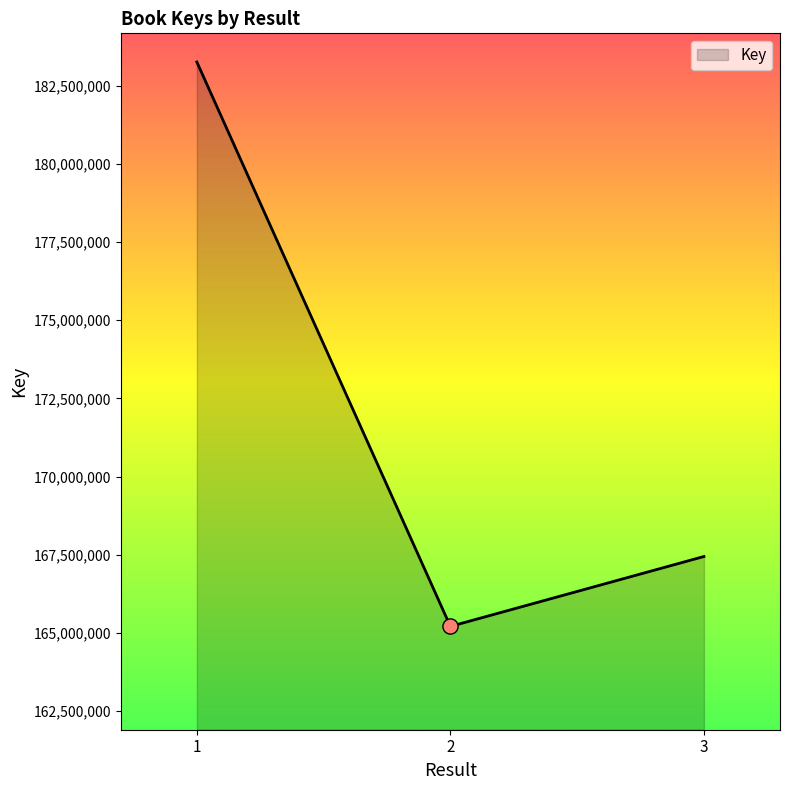

What is the change in value from 2 to 3?

+2235157